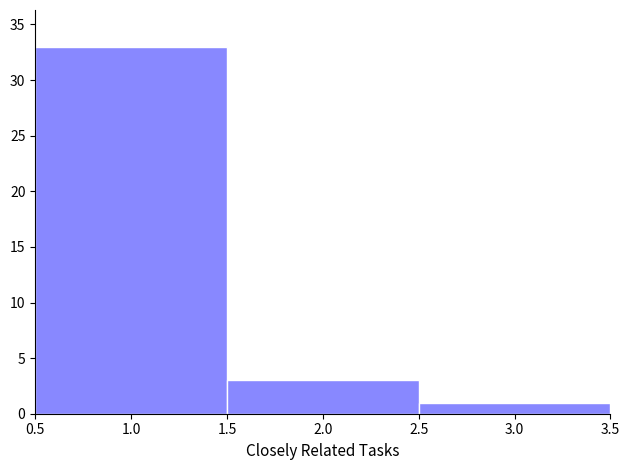

How tall is the bar that spans 2.5 to 3.5 on the x-axis? The values are not printed on the chart, so give them approximately, as read against the axis.

1